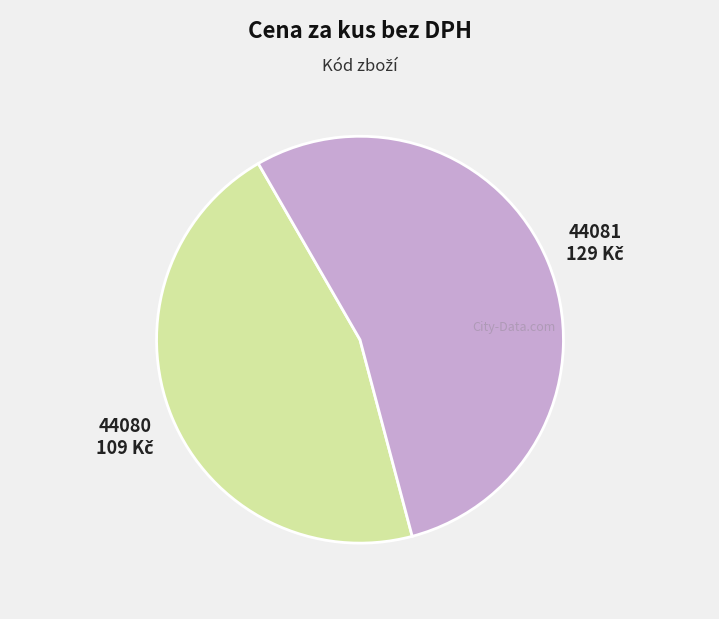

How many slices are in this pie chart?

2